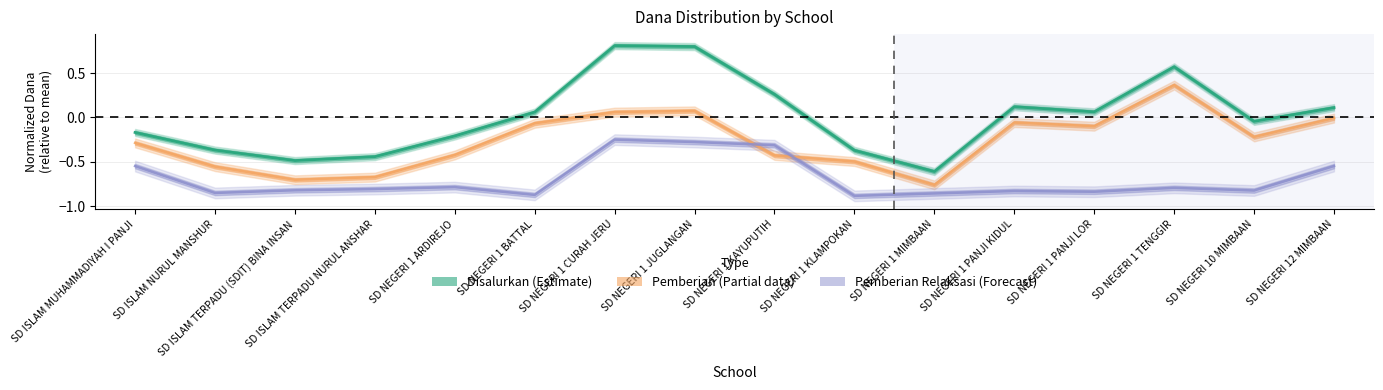

Is the value of Pemberian (Partial) at SD ISLAM MUHAMMADIYAH I PANJI greater than the value of Pemberian Relaksasi (Forecast) at SD NEGERI 1 BATTAL?

Yes